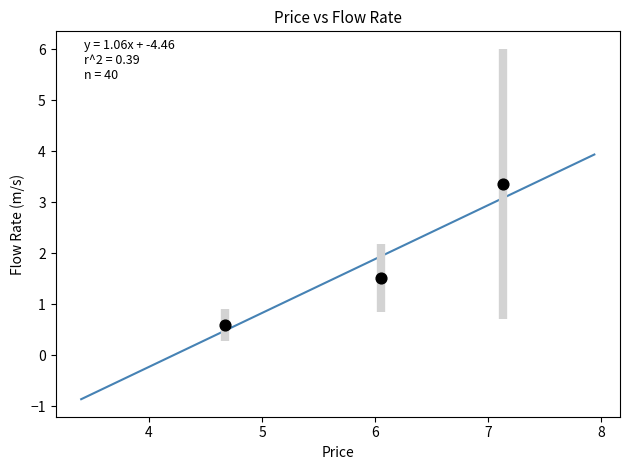

What is the range of X values (max minus min)?

2.5